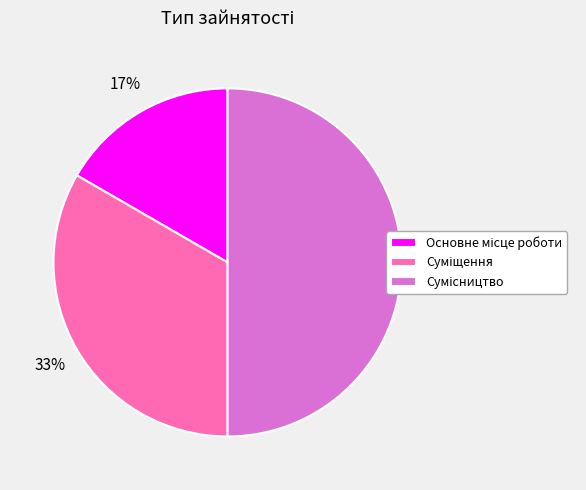

Count the number of slices in the pie.

3